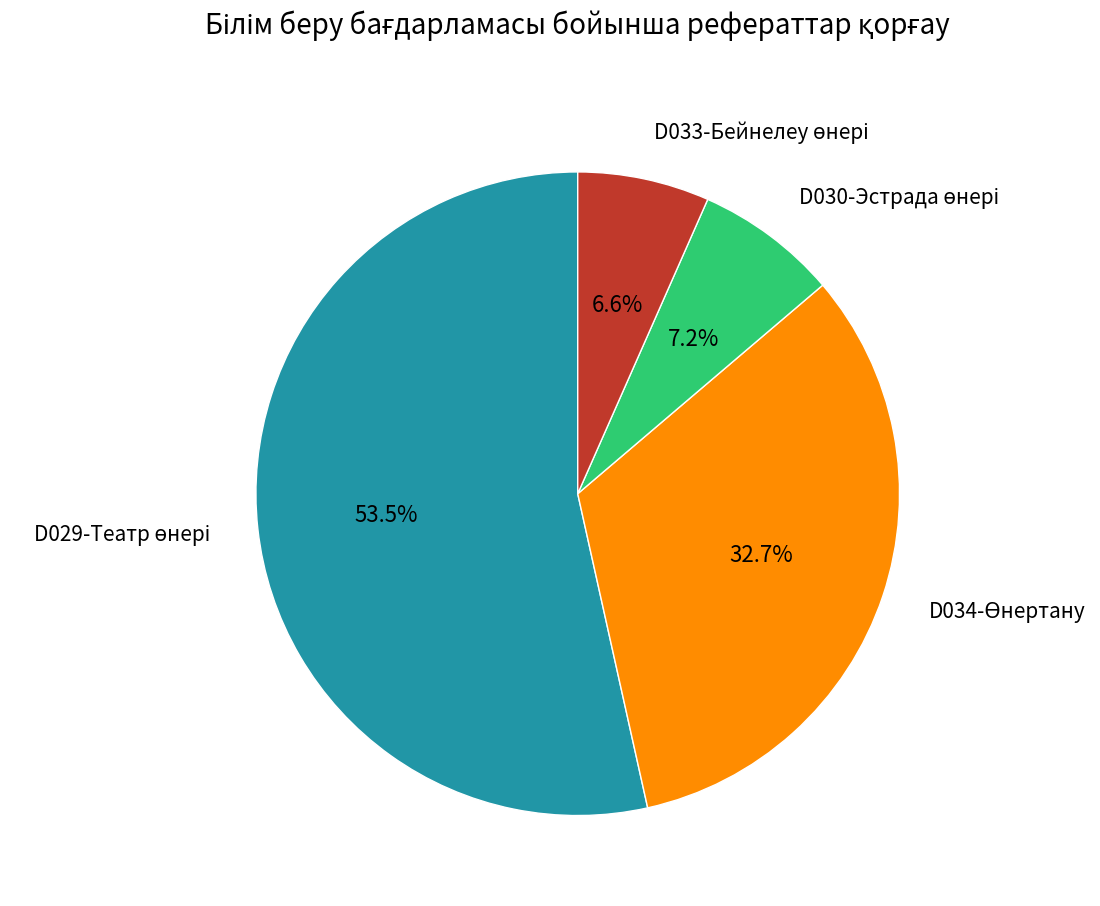

Is there any slice that represents more than half of the pie?

Yes